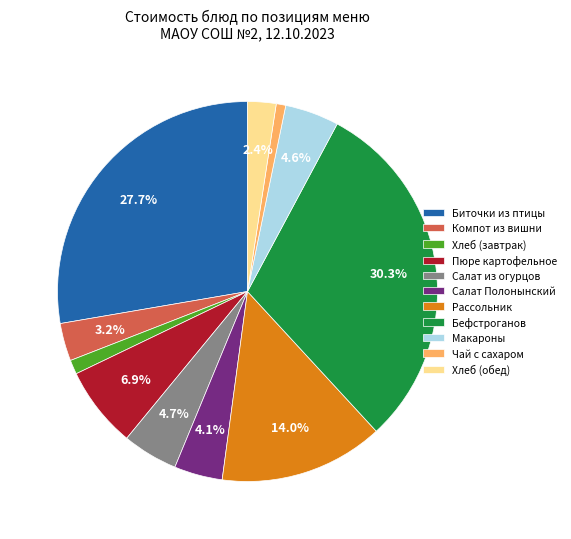

Which has a higher value, Чай с сахаром or Компот из вишни?

Компот из вишни